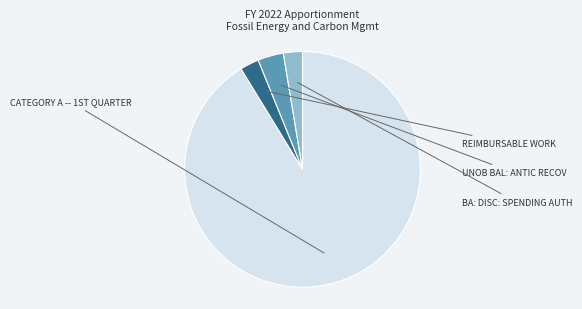

To the nearest percent, what is the average slice percentage?

25%